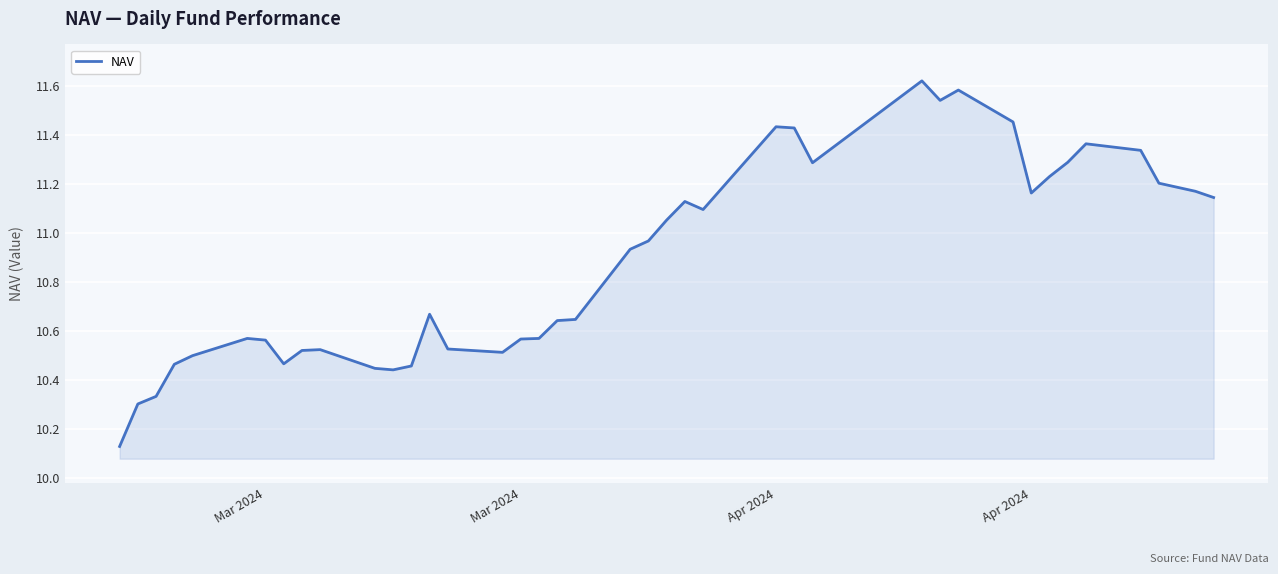

What is the difference between the maximum and minimum values?

1.5